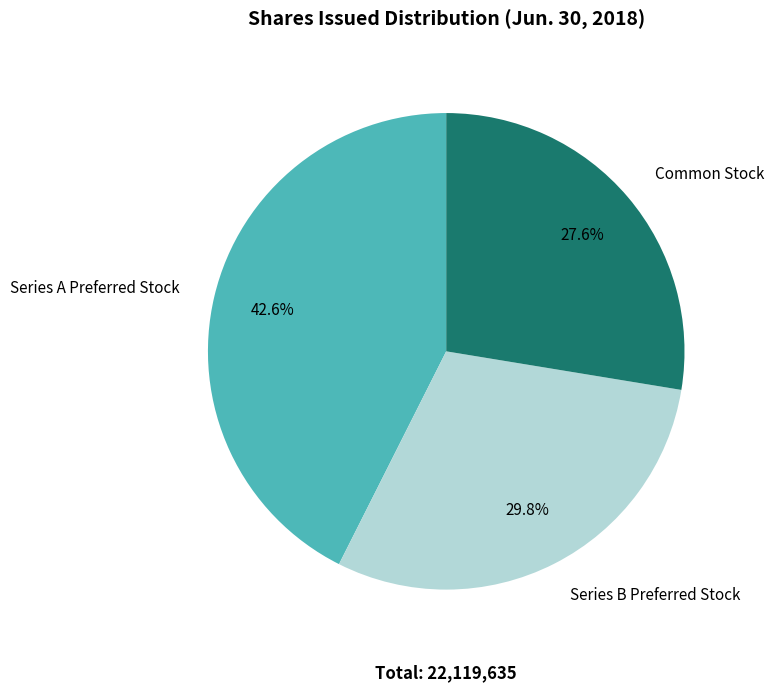

To the nearest percent, what is the difference between the largest and smallest slice percentages?

15%